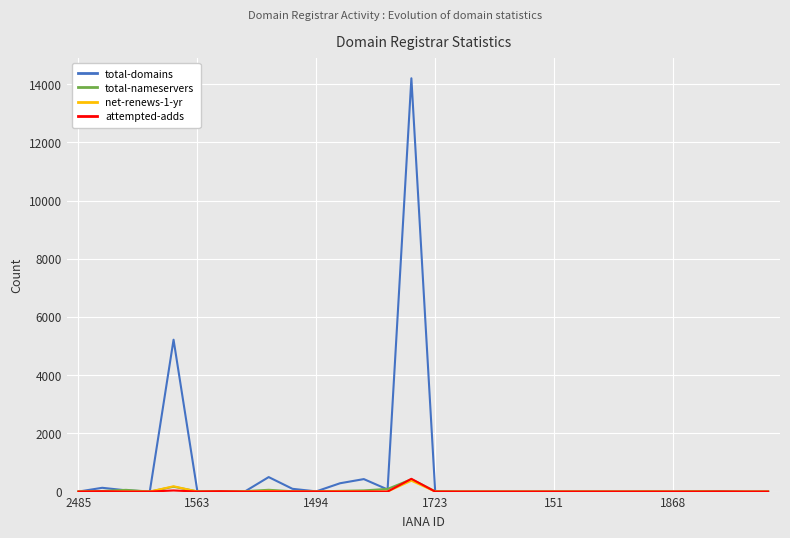

Which series has the widest spread of values?

total-domains